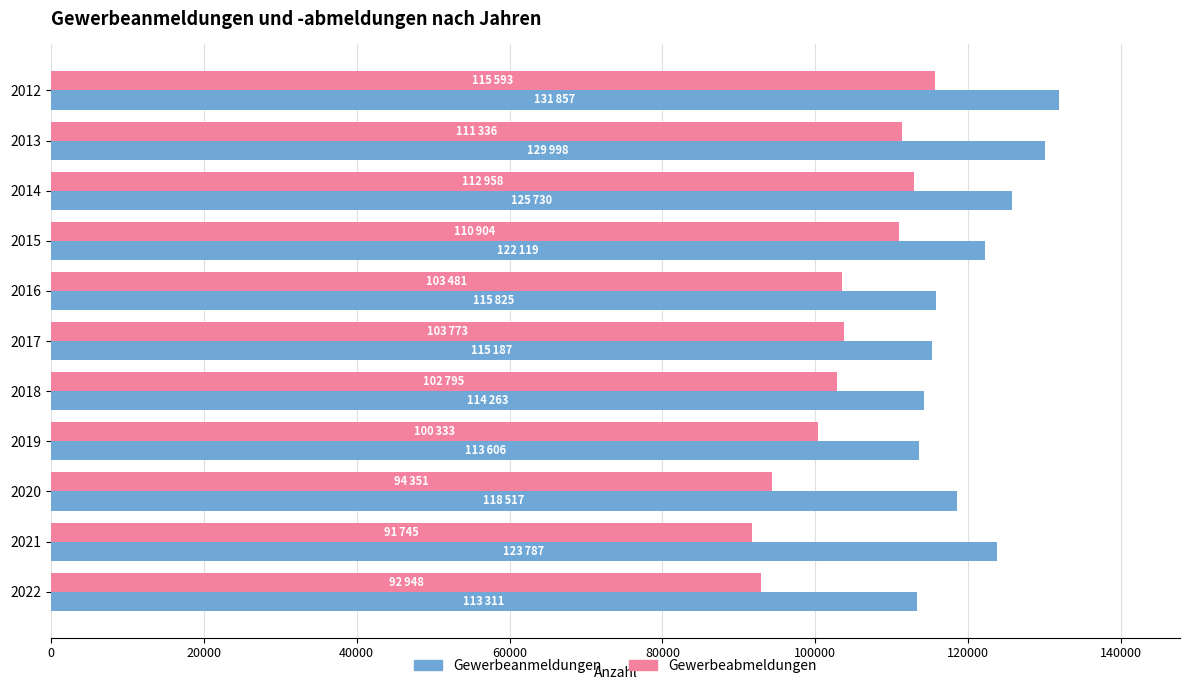

List the series in order of their peak value, lowest first.

Gewerbeabmeldungen, Gewerbeanmeldungen